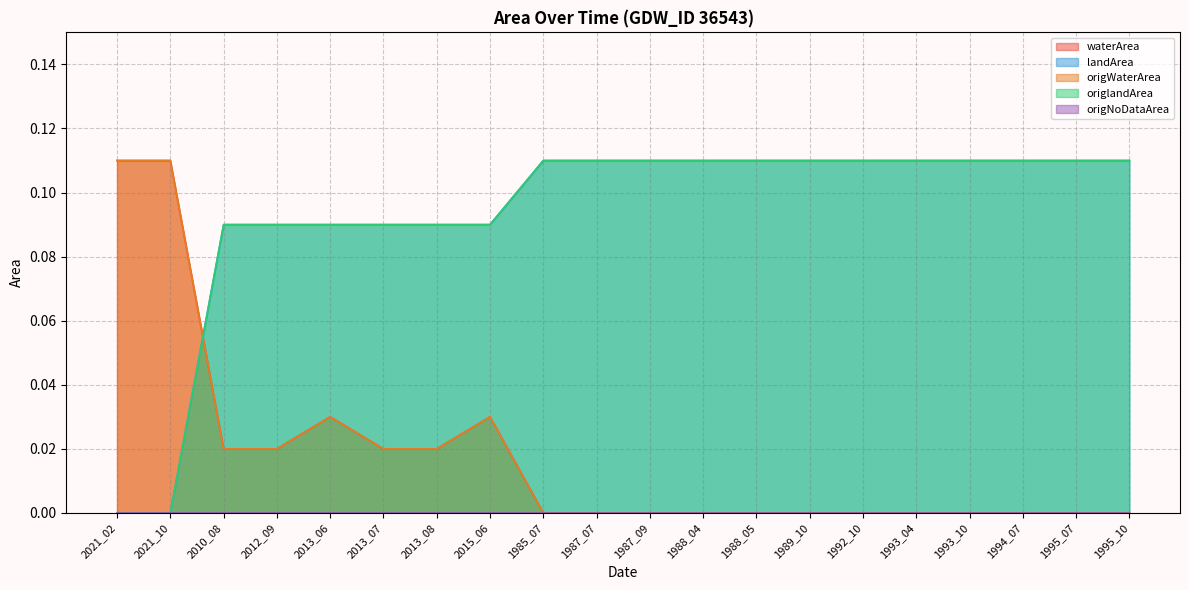

Reading left to right, extract all data points from this chart.

waterArea: 0.1	0.1	0.0	0.0	0.0	0.0	0.0	0.0	0.0	0.0	0.0	0.0	0.0	0.0	0.0	0.0	0.0	0.0	0.0	0.0
landArea: 0.0	0.0	0.1	0.1	0.1	0.1	0.1	0.1	0.1	0.1	0.1	0.1	0.1	0.1	0.1	0.1	0.1	0.1	0.1	0.1
origWaterArea: 0.1	0.1	0.0	0.0	0.0	0.0	0.0	0.0	0.0	0.0	0.0	0.0	0.0	0.0	0.0	0.0	0.0	0.0	0.0	0.0
origlandArea: 0.0	0.0	0.1	0.1	0.1	0.1	0.1	0.1	0.1	0.1	0.1	0.1	0.1	0.1	0.1	0.1	0.1	0.1	0.1	0.1